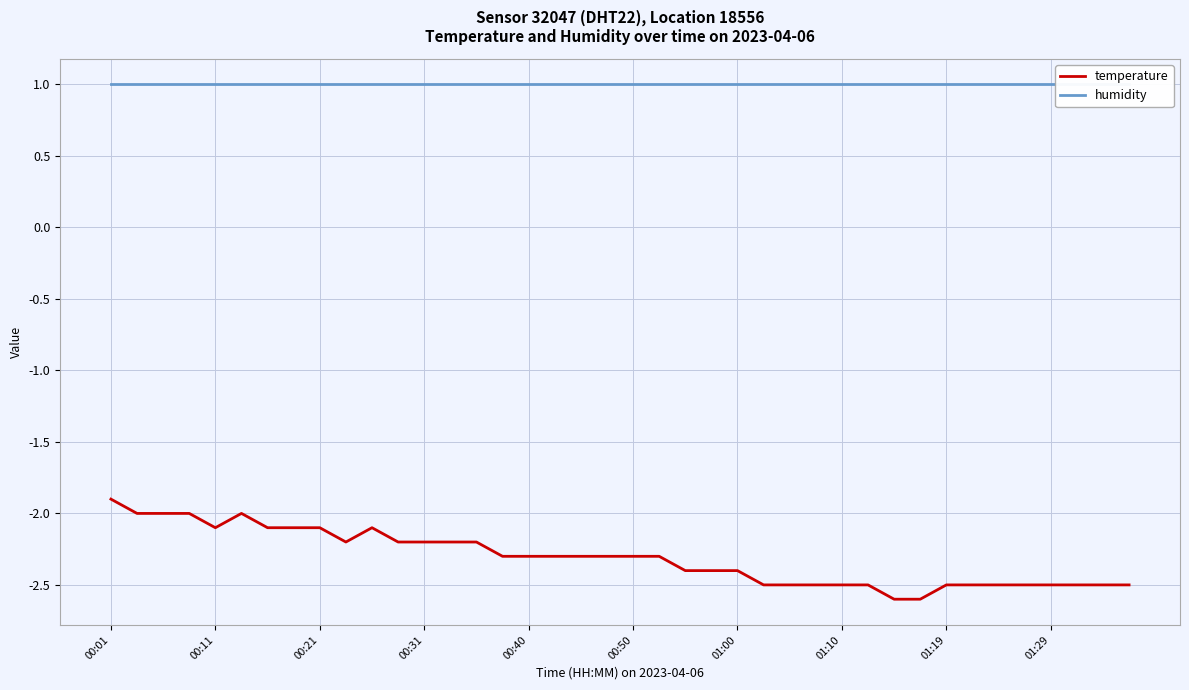

Where is humidity nearest to the value 1?

00:01